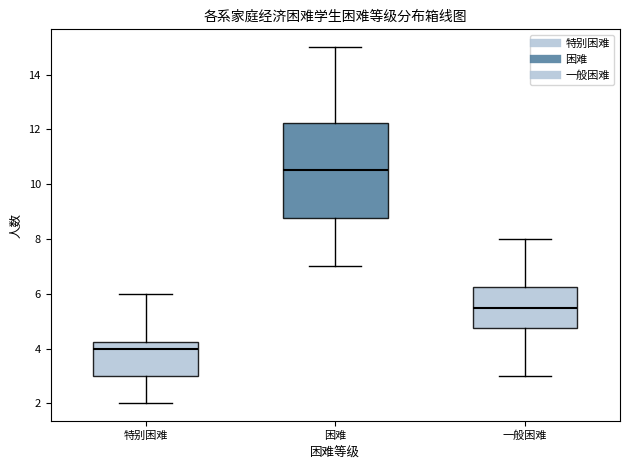

Which box's median line is the highest?

困难